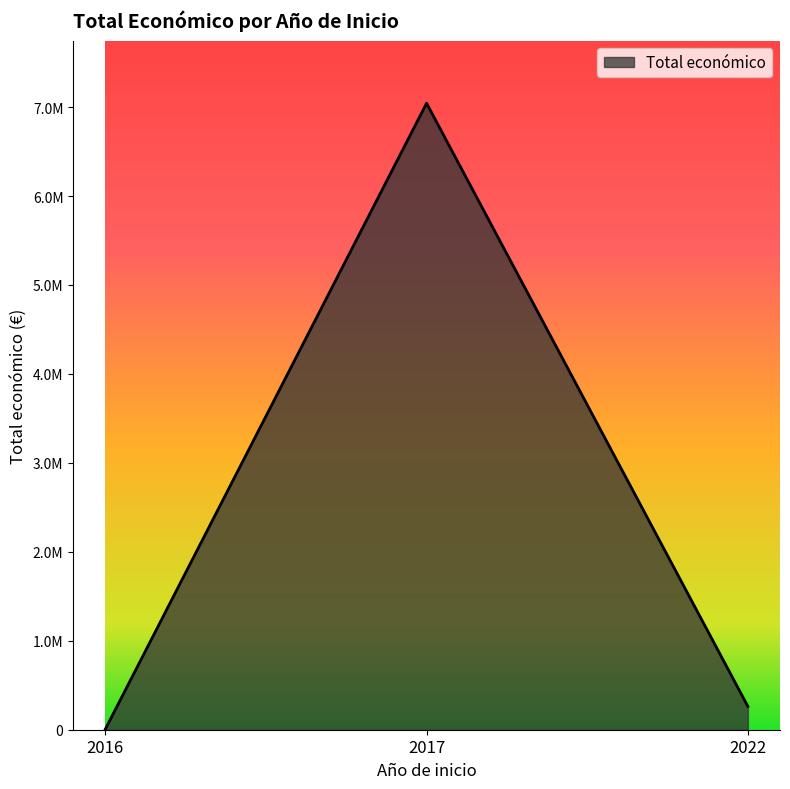

Does the chart display data point markers on the line(s)?

No